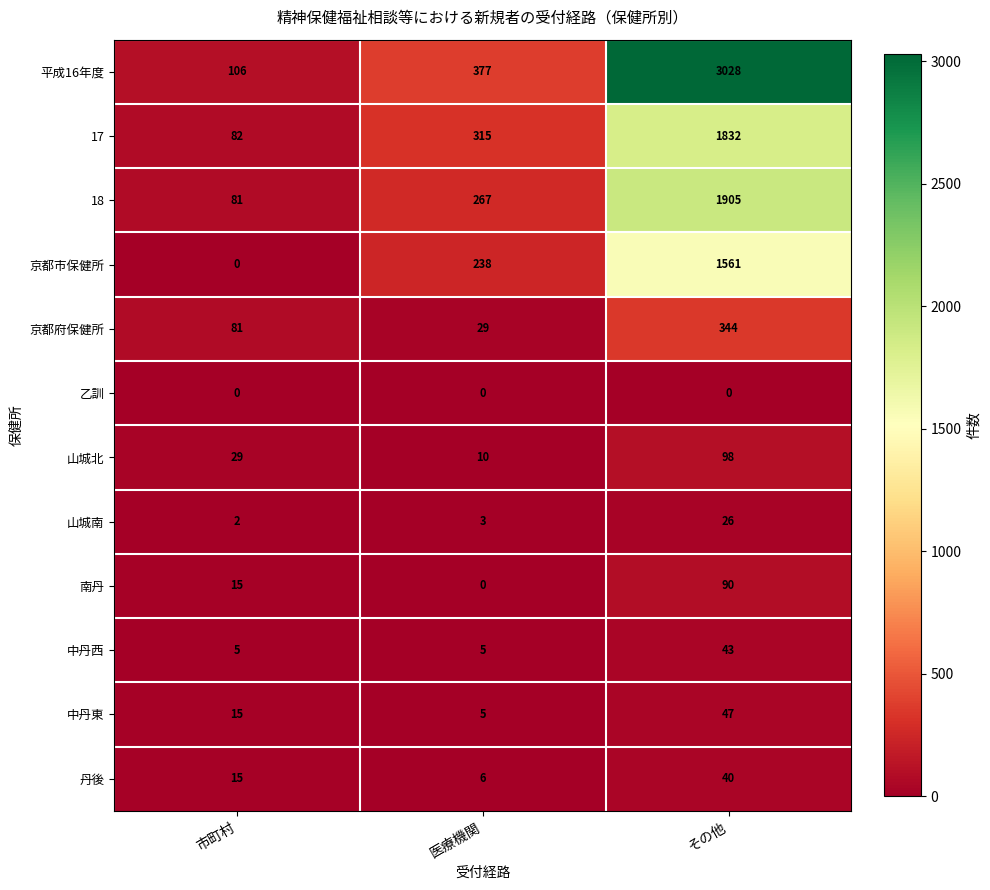

Which category has the lowest value in the 平成16年度 series?

市町村